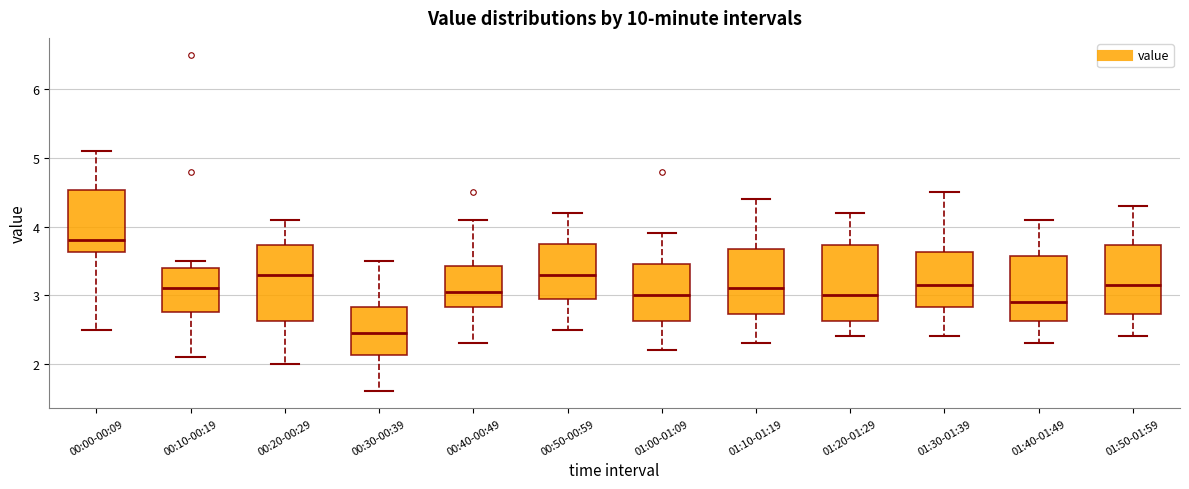

Reading left to right, read every box against the y-axis: the position of its median line, the range the box covers, and the ends of its whiskers. The values are not printed on the chart, so give them approximately, as read against the axis.

00:00-00:09: median 3.8, box 3.6 to 4.5, whiskers 2.5 to 5.1
00:10-00:19: median 3.1, box 2.8 to 3.4, whiskers 2.1 to 3.5
00:20-00:29: median 3.3, box 2.6 to 3.7, whiskers 2.0 to 4.1
00:30-00:39: median 2.5, box 2.1 to 2.8, whiskers 1.6 to 3.5
00:40-00:49: median 3.1, box 2.8 to 3.4, whiskers 2.3 to 4.1
00:50-00:59: median 3.3, box 3.0 to 3.8, whiskers 2.5 to 4.2
01:00-01:09: median 3.0, box 2.6 to 3.5, whiskers 2.2 to 3.9
01:10-01:19: median 3.1, box 2.7 to 3.7, whiskers 2.3 to 4.4
01:20-01:29: median 3.0, box 2.6 to 3.7, whiskers 2.4 to 4.2
01:30-01:39: median 3.2, box 2.8 to 3.6, whiskers 2.4 to 4.5
01:40-01:49: median 2.9, box 2.6 to 3.6, whiskers 2.3 to 4.1
01:50-01:59: median 3.2, box 2.7 to 3.7, whiskers 2.4 to 4.3